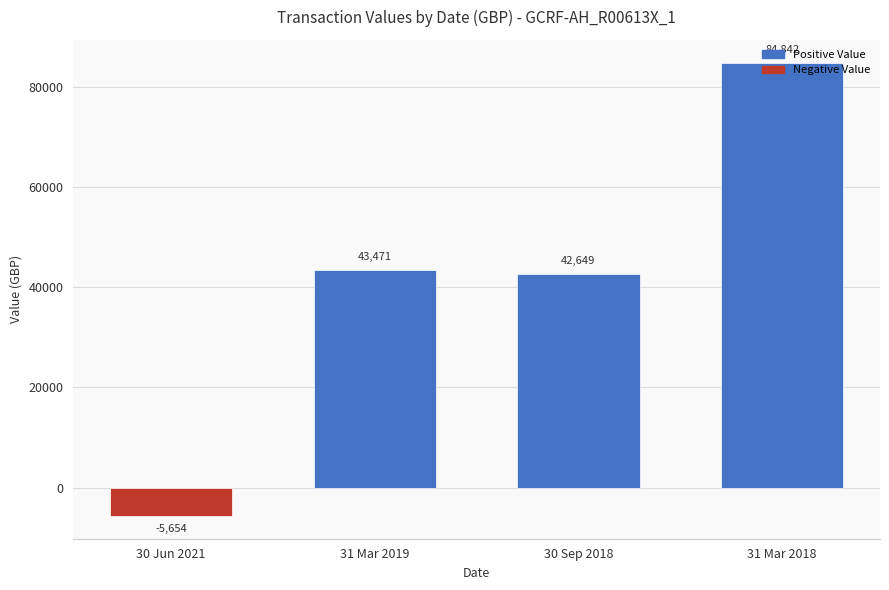

Rank the categories by value from highest to lowest.

31 Mar 2018, 31 Mar 2019, 30 Sep 2018, 30 Jun 2021